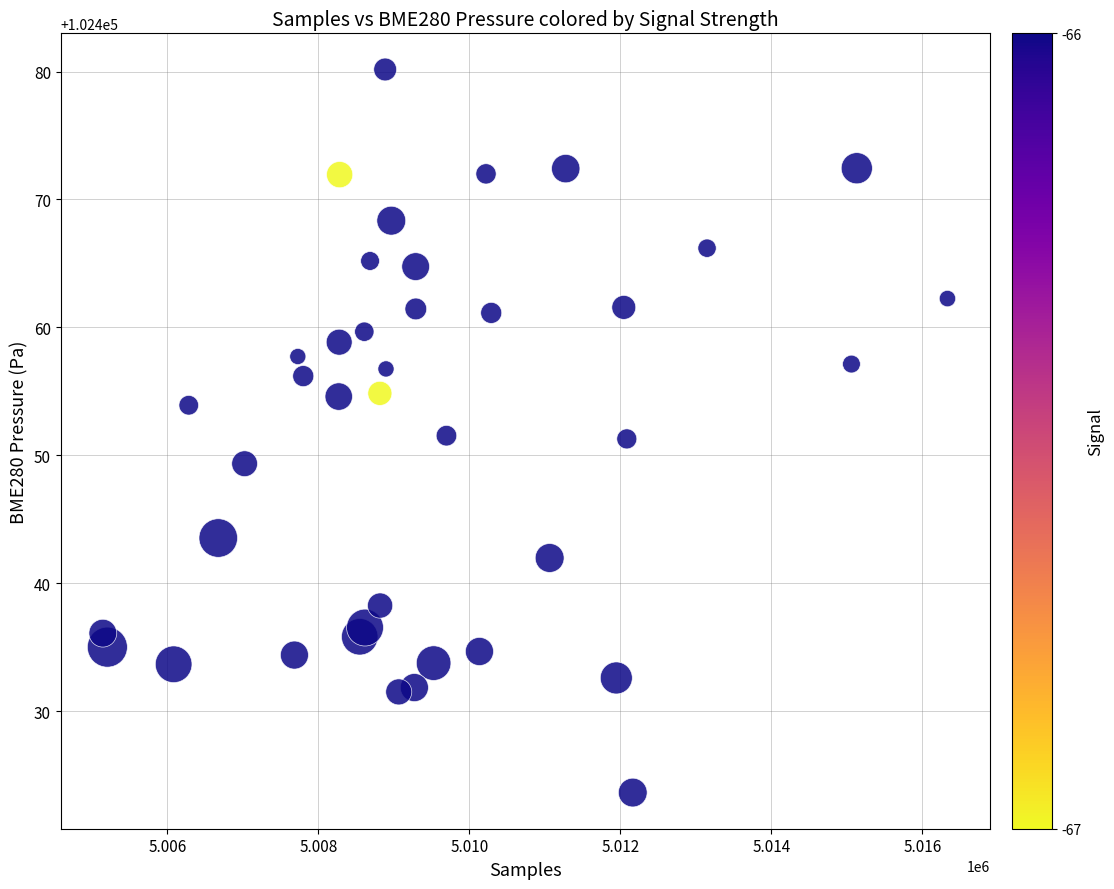

What is the range of X values (max minus min)?

11189.0